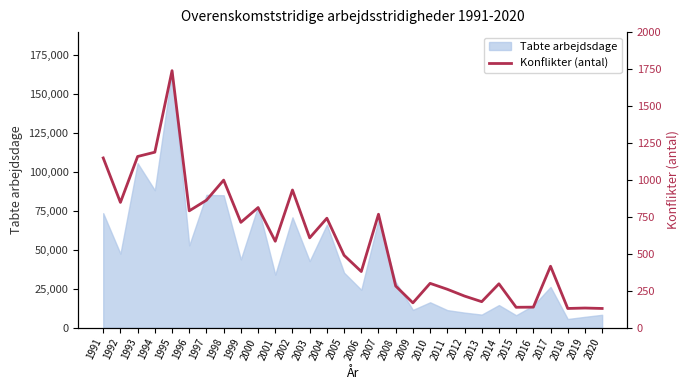

What is the greatest value displayed?

1740